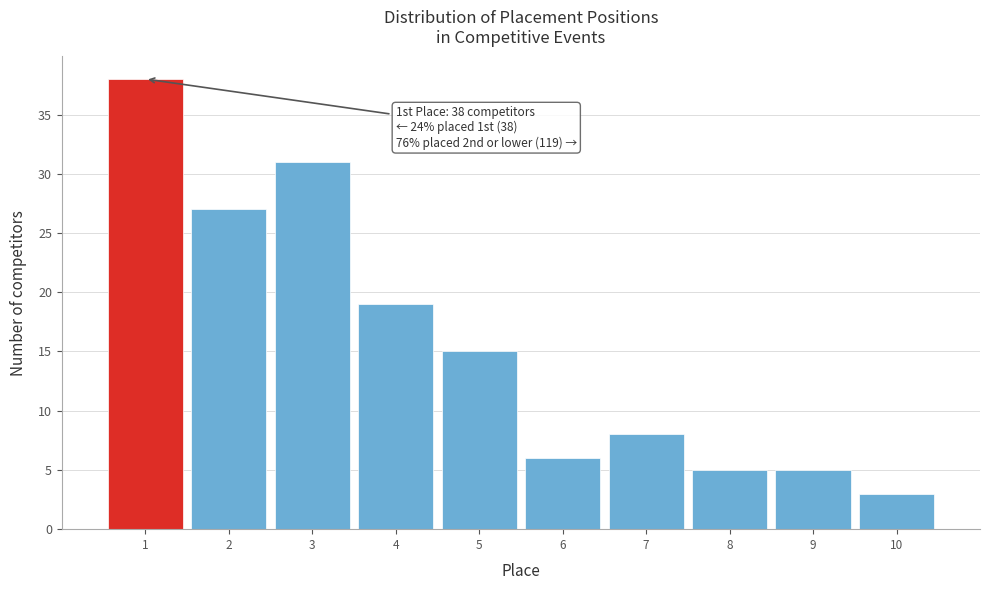

Over which range of the x-axis is the bar tallest?

0.5 to 1.5